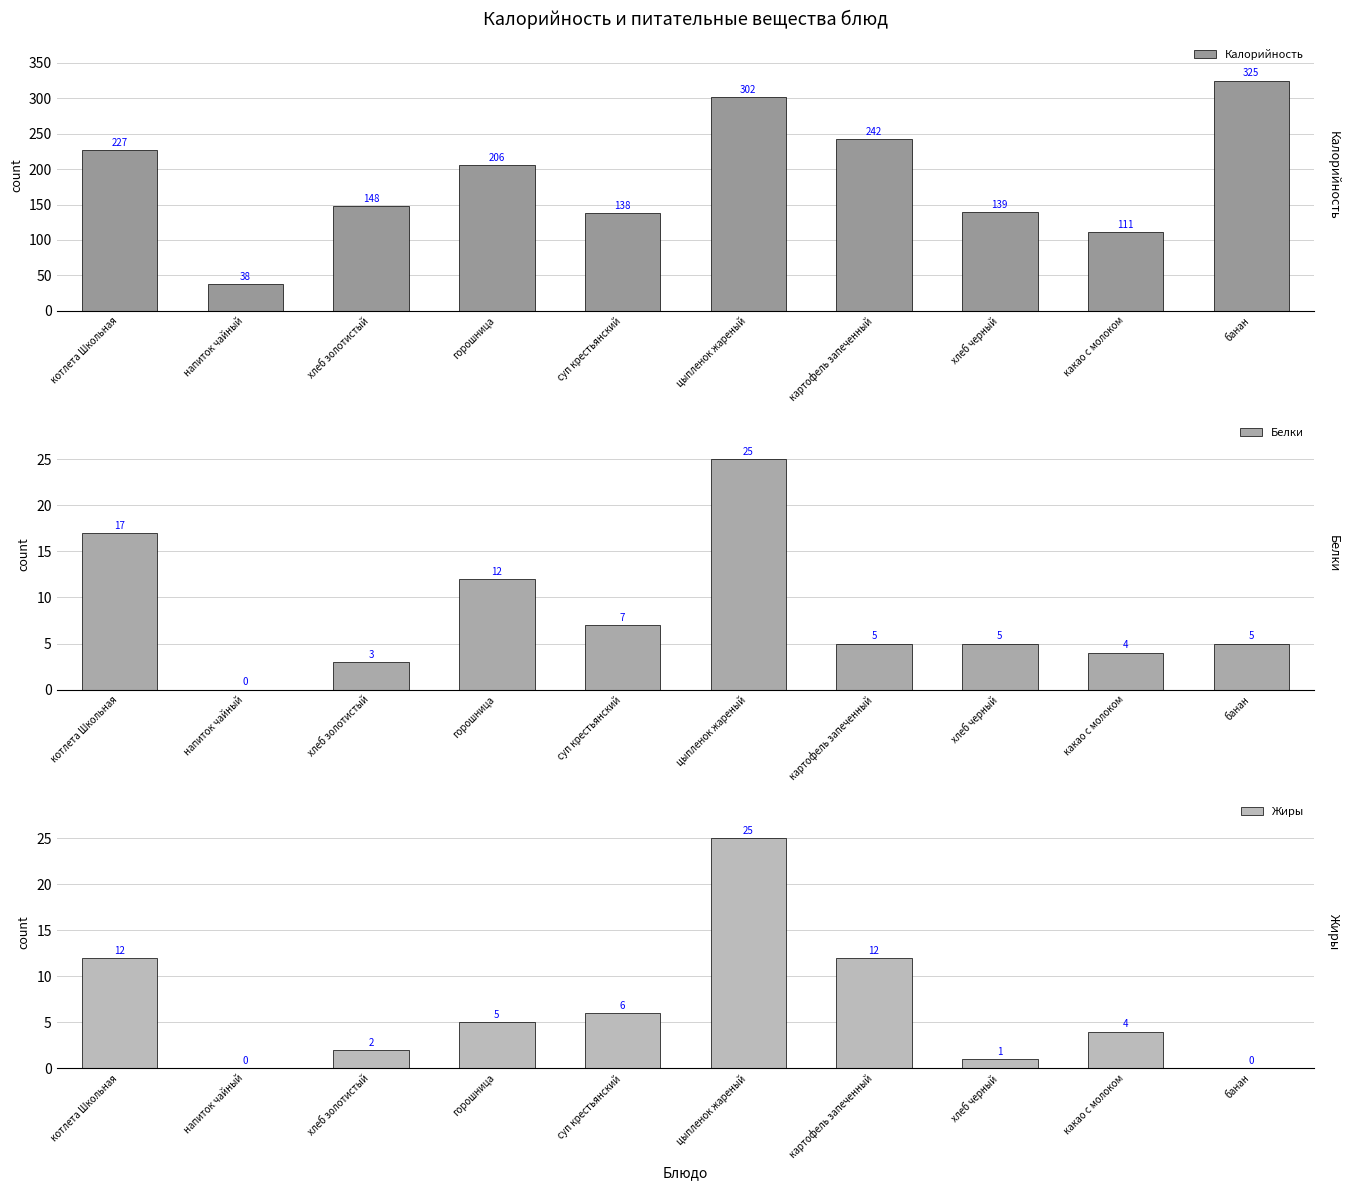

What position from the right is хлеб золотистый?

8